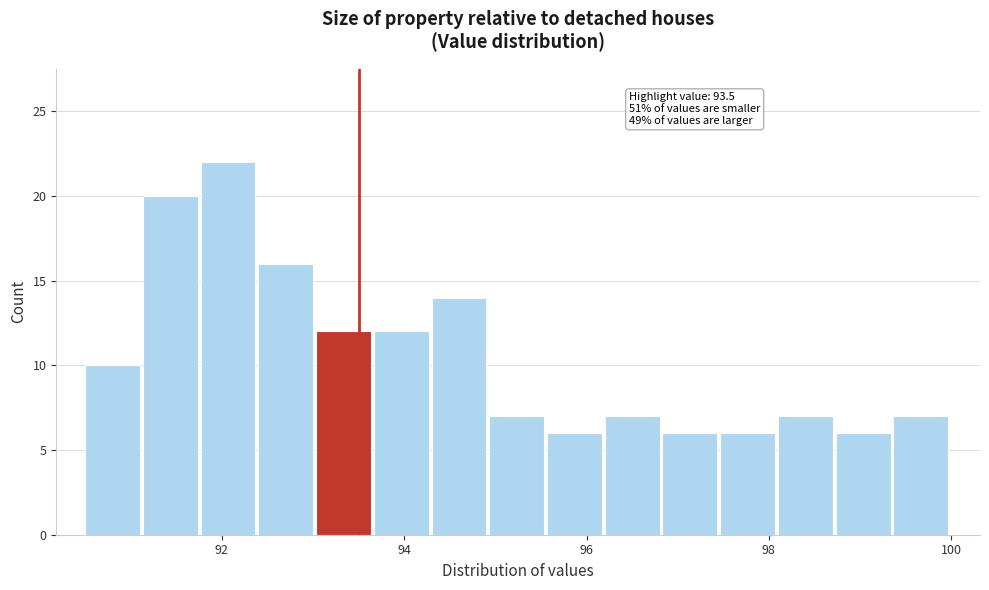

Read against the x-axis, roughly where is the centre of the tallest bar?

92.0